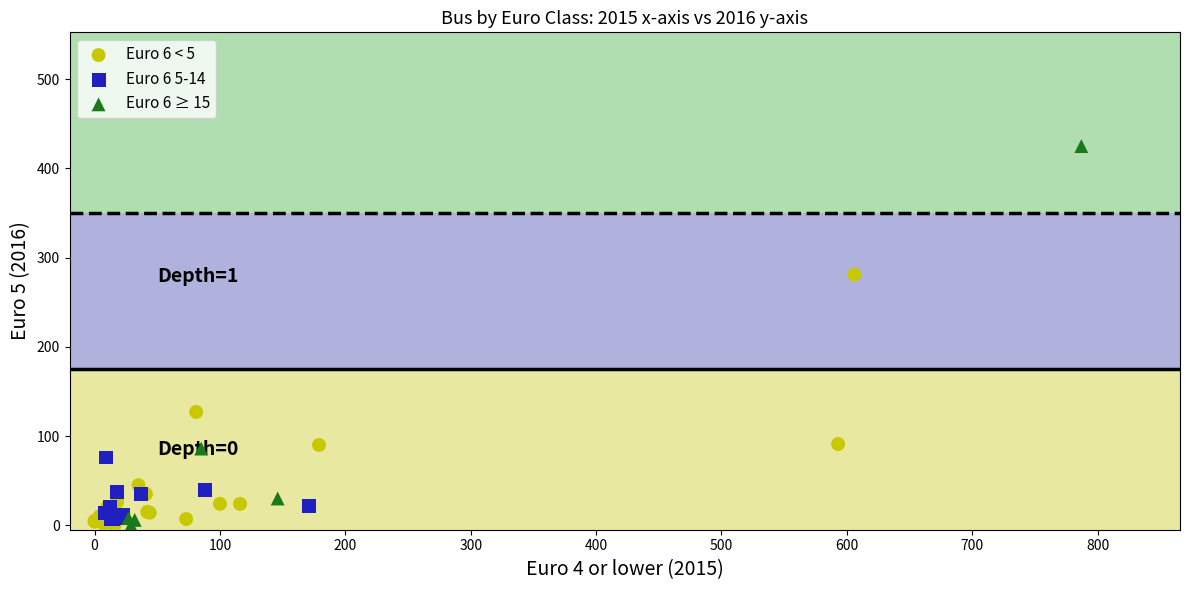

Which series reaches the maximum Y coordinate?

Euro 6 ≥ 15